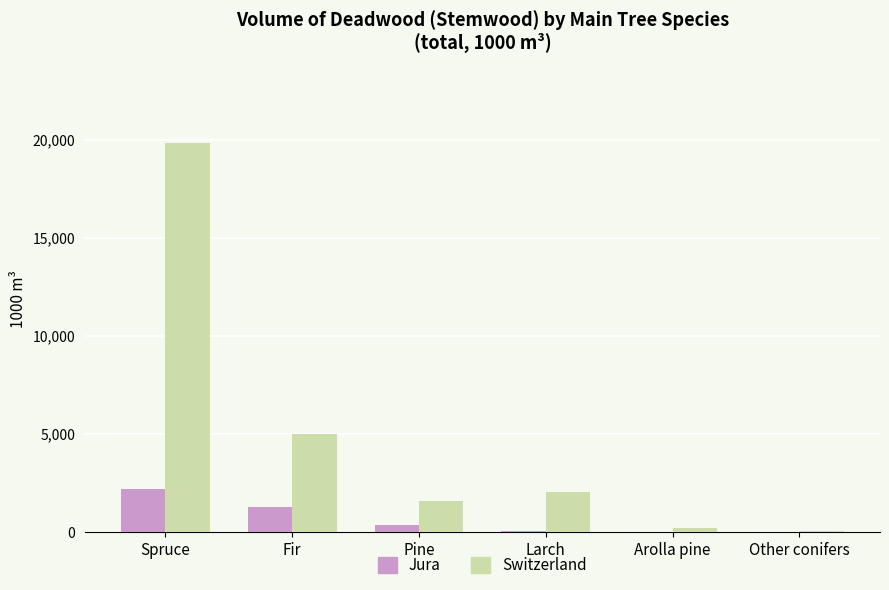

Between Spruce and Fir, which series saw the biggest shift?

Switzerland